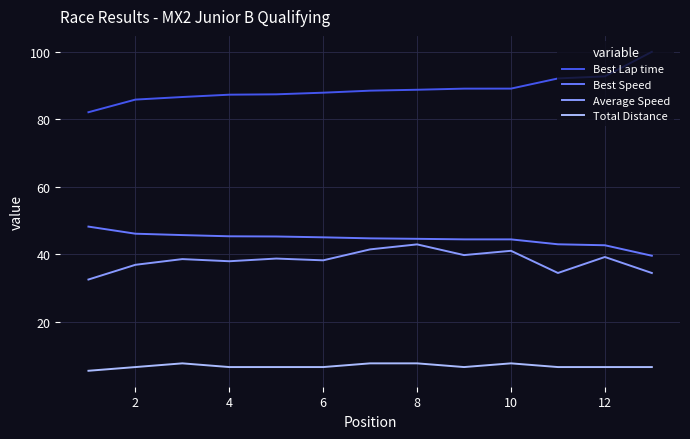

What is the difference between the maximum and second lowest values in the Best Lap time series?

14.2